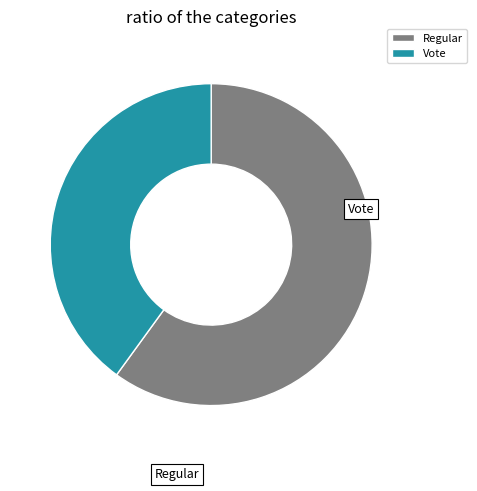

Which category has the smallest portion of the pie?

Vote